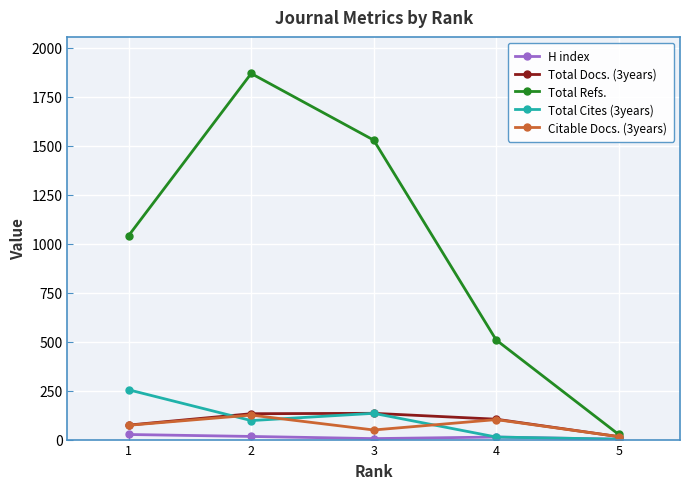

The value of Citable Docs. (3years) at 3 is 49. True or false?

True